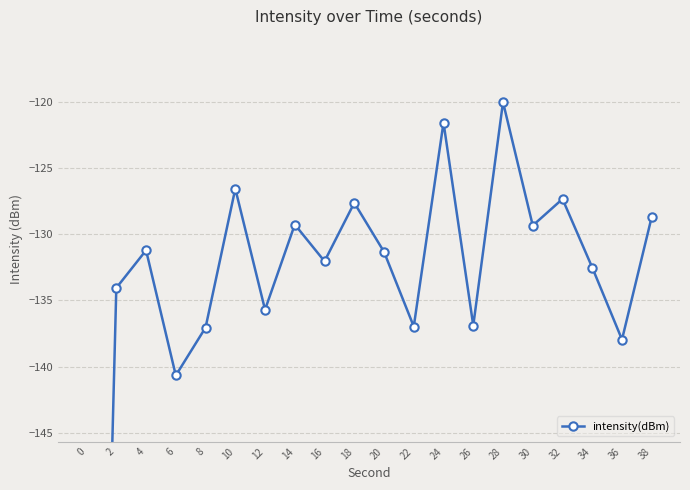

How many interior local peaks (higher than both neighbors) does the data have?

7